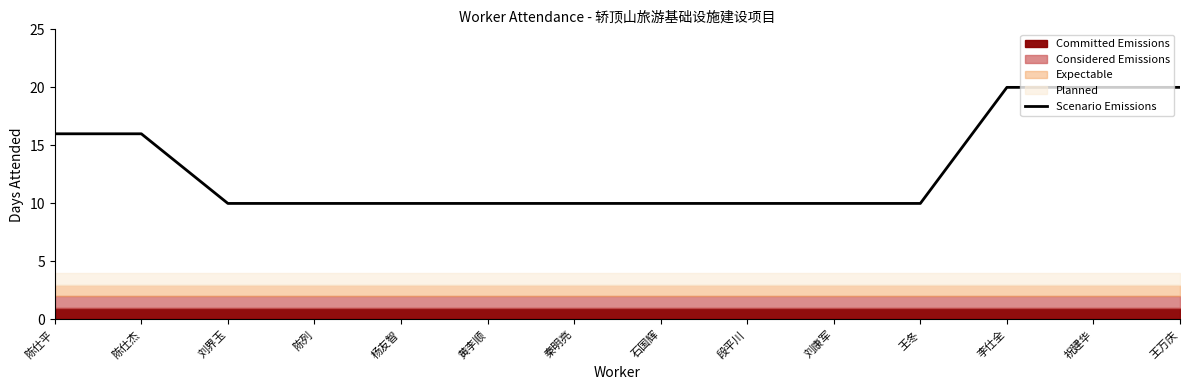

What is the value of the 7th point from the left?

10